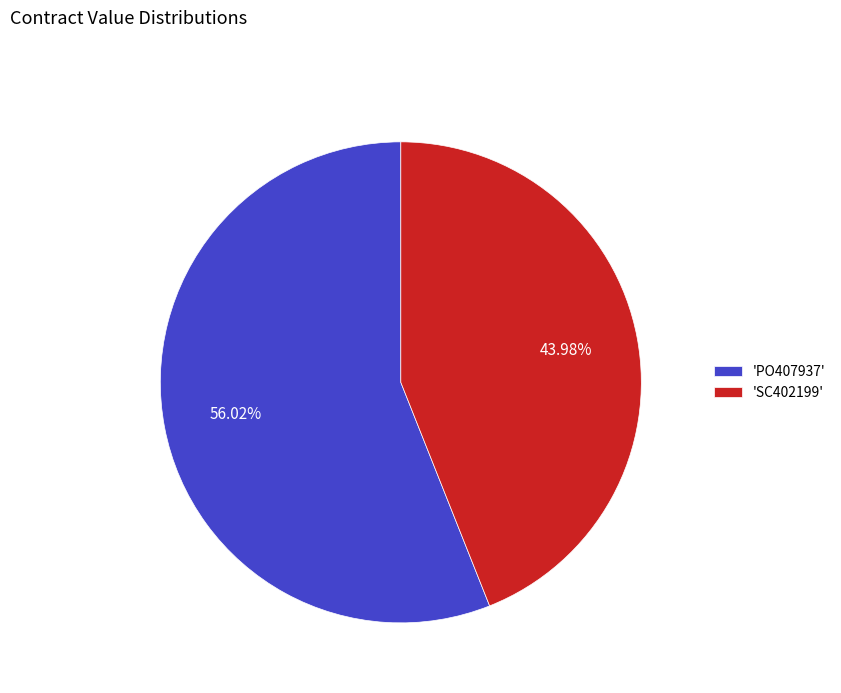

Rank the categories by value from highest to lowest.

'PO407937', 'SC402199'